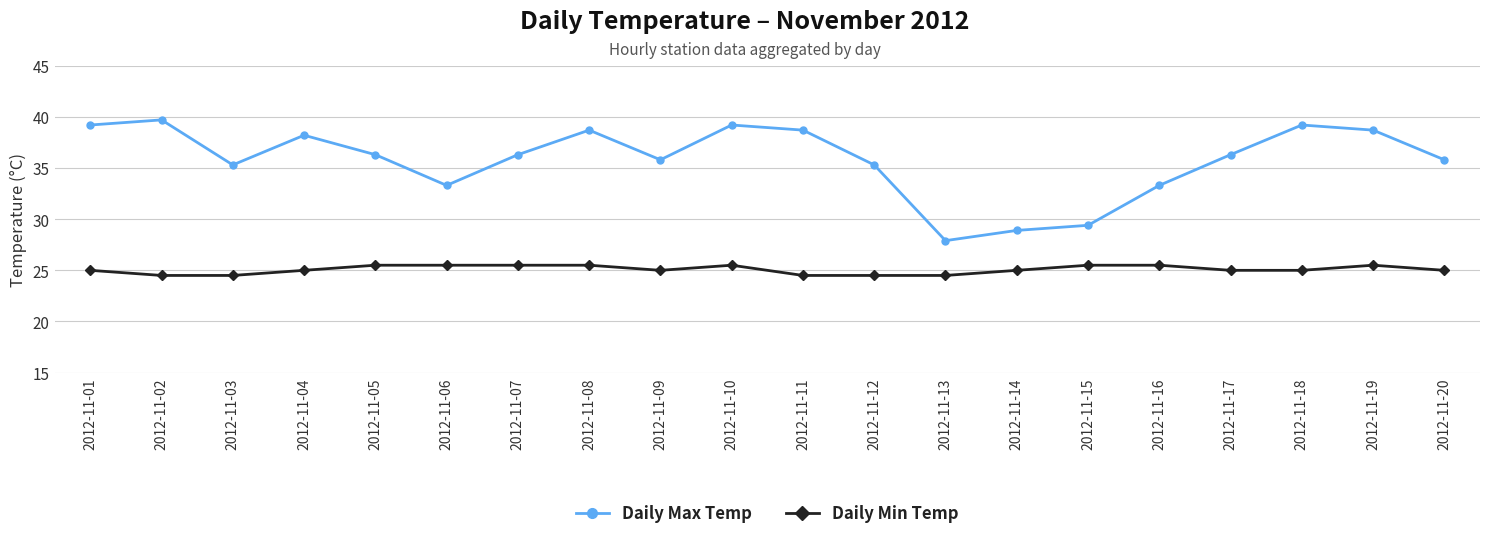

What are all the series names shown in the legend?

Daily Max Temp, Daily Min Temp